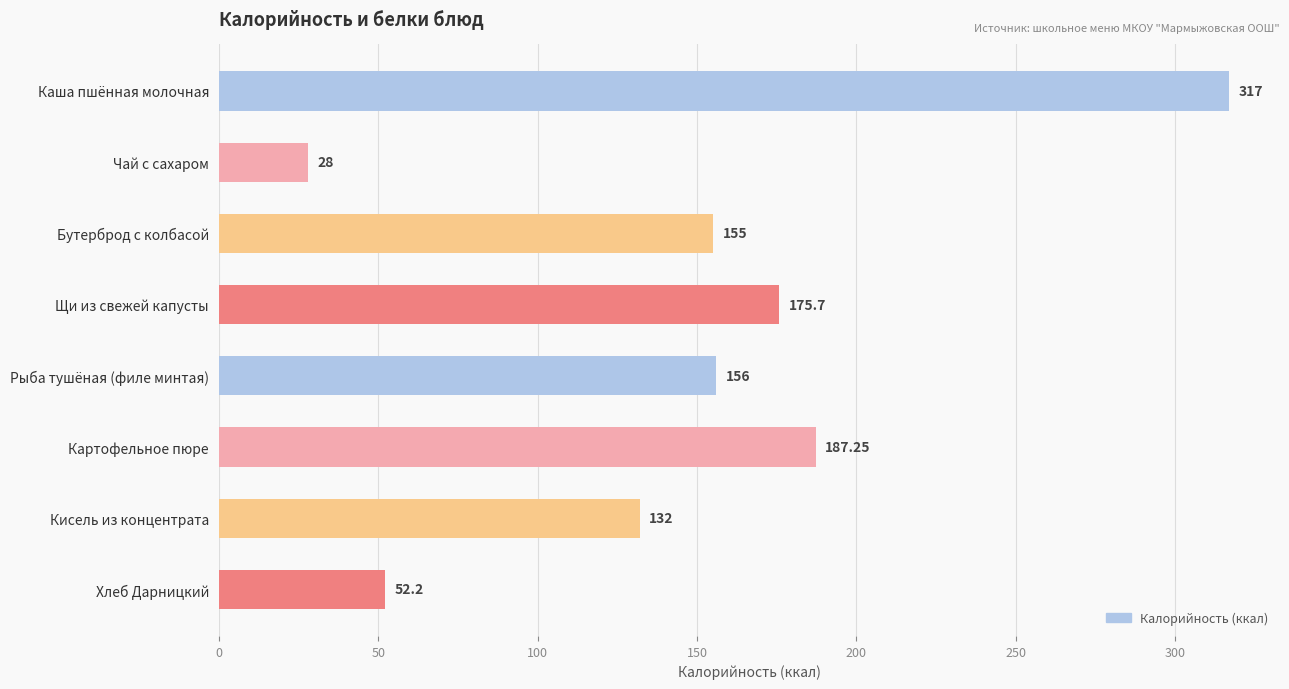

What is the average value?

150.4